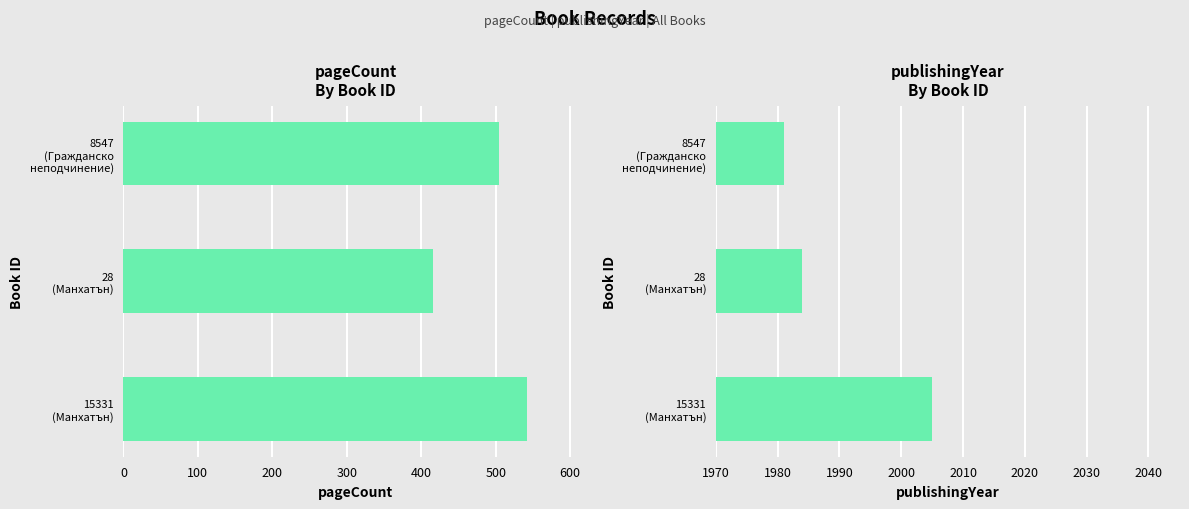

Reading left to right, what are all the values shown in this chart?

pageCount: 542	416	504
publishingYear: 2005	1984	1981